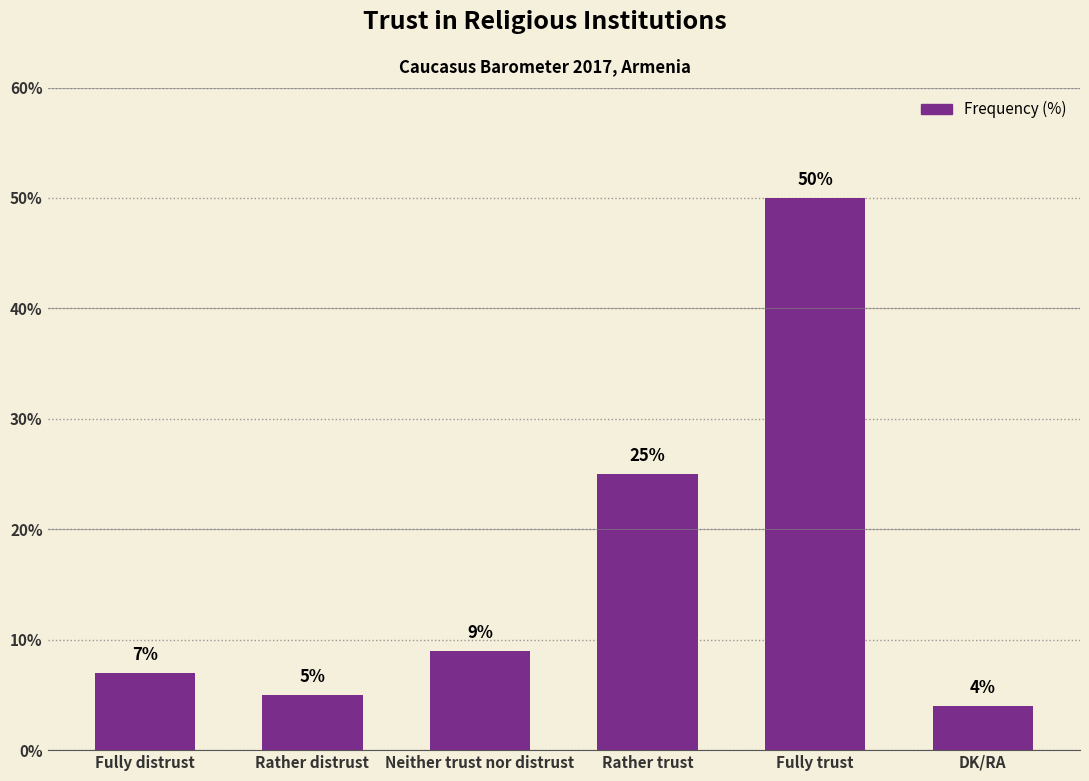

Reading right to left, list all the values displayed in this chart.

4	50	25	9	5	7